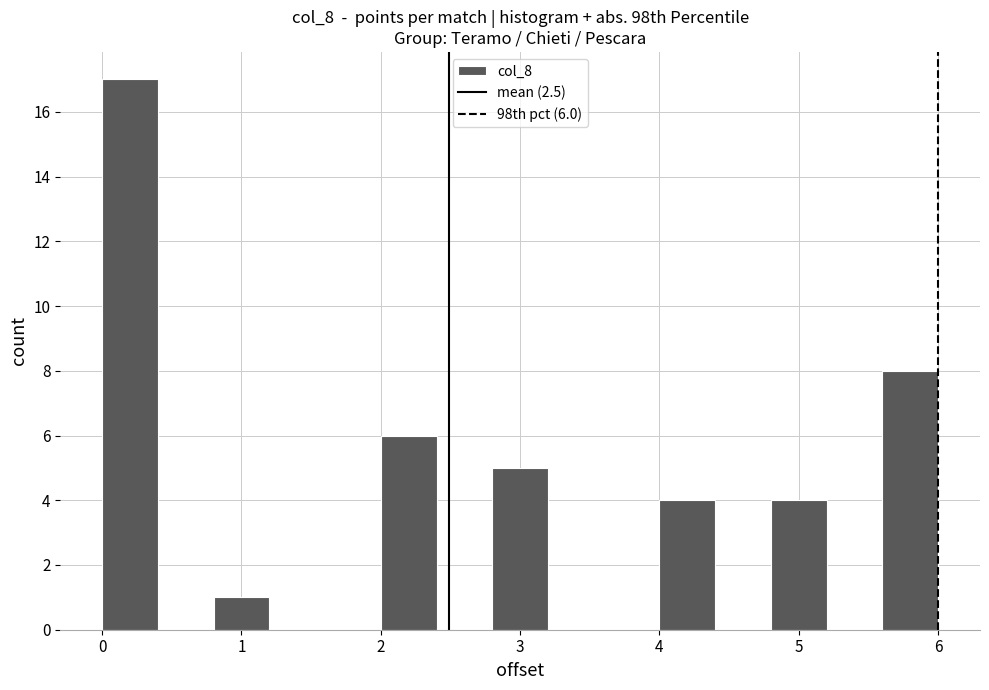

Over which range of the x-axis is the bar tallest?

0.0 to 0.4